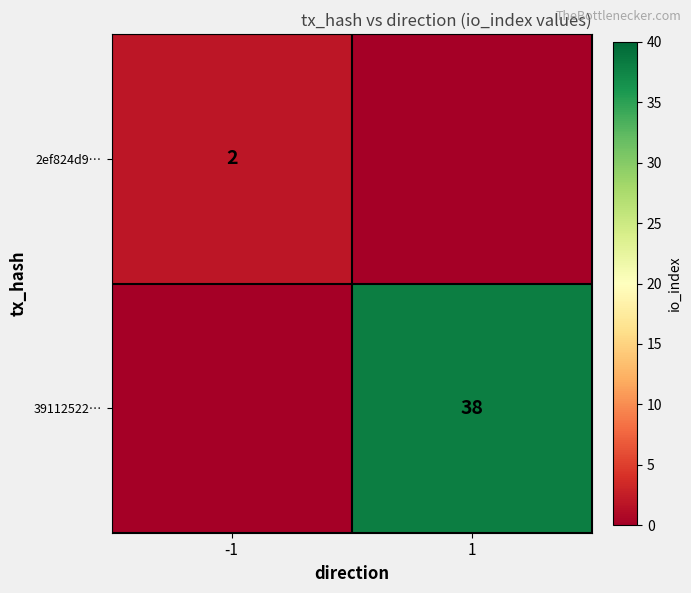

True or false: 2ef824d9… has a value of 3 at -1.

False